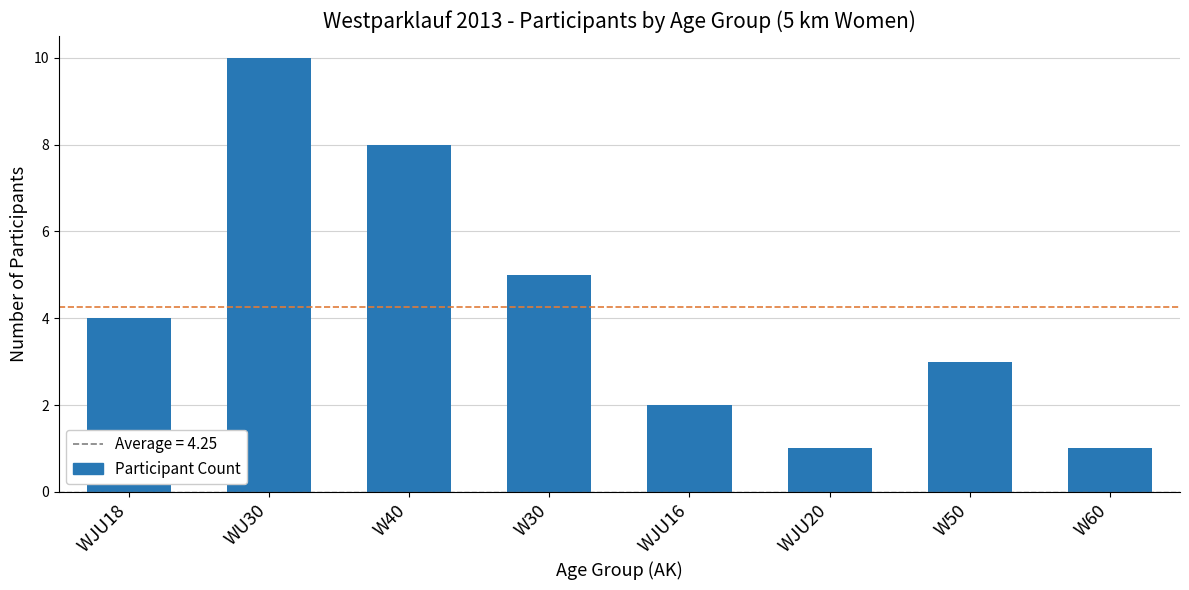

What is the maximum value shown in the chart?

10